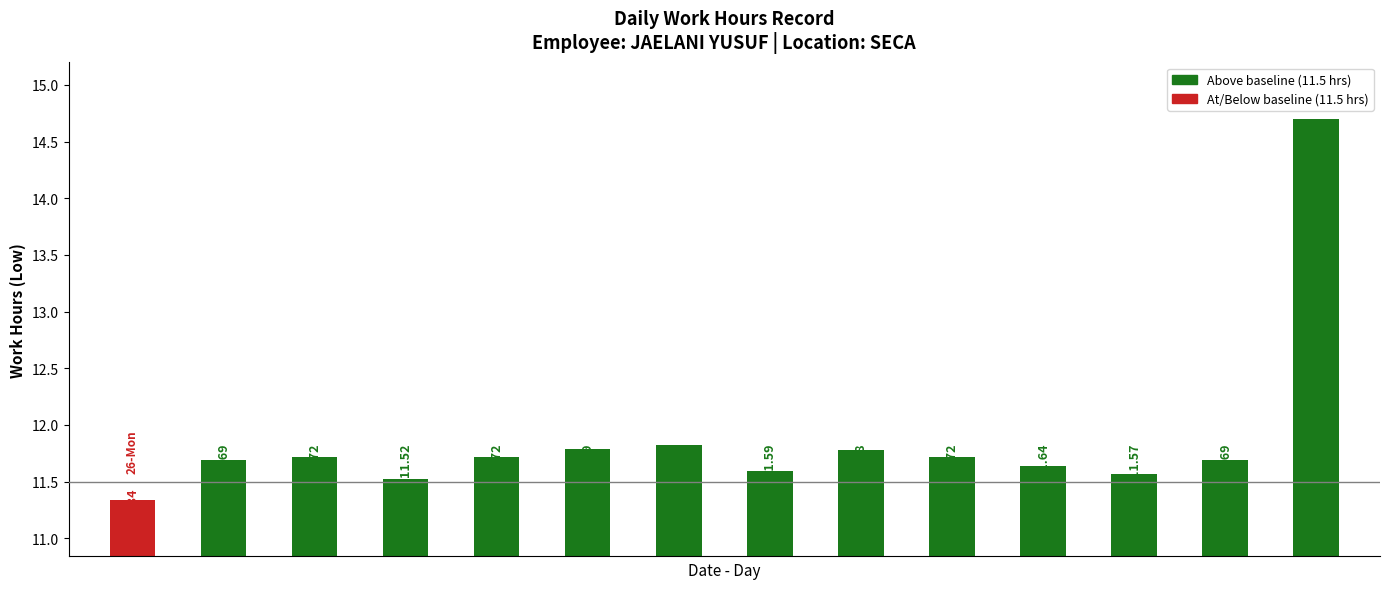

What is the value of the 6th bar from the left?

11.8